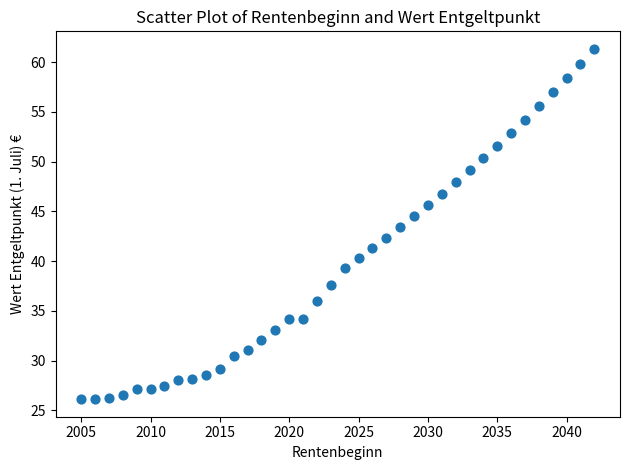

What is the range of X values (max minus min)?

37.0